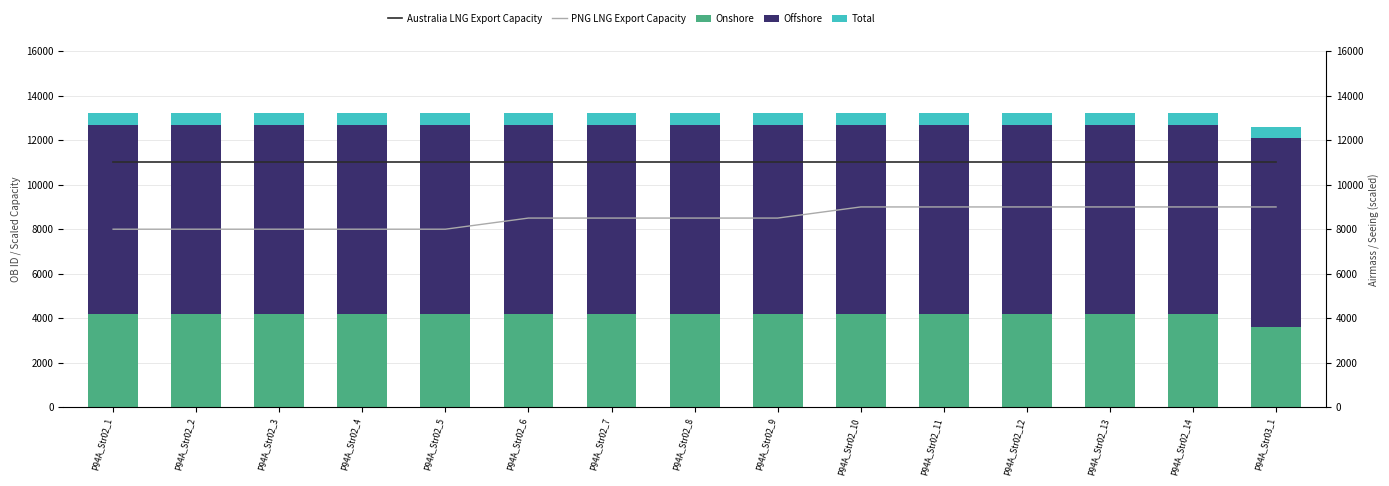

Reading left to right, what are all the values shown in this chart?

Australia LNG Export Capacity: P94A_Str02_1=11000	P94A_Str02_2=11000	P94A_Str02_3=11000	P94A_Str02_4=11000	P94A_Str02_5=11000	P94A_Str02_6=11000	P94A_Str02_7=11000	P94A_Str02_8=11000	P94A_Str02_9=11000	P94A_Str02_10=11000	P94A_Str02_11=11000	P94A_Str02_12=11000	P94A_Str02_13=11000	P94A_Str02_14=11000	P94A_Str03_1=11000
PNG LNG Export Capacity: P94A_Str02_1=8000	P94A_Str02_2=8000	P94A_Str02_3=8000	P94A_Str02_4=8000	P94A_Str02_5=8000	P94A_Str02_6=8500	P94A_Str02_7=8500	P94A_Str02_8=8500	P94A_Str02_9=8500	P94A_Str02_10=9000	P94A_Str02_11=9000	P94A_Str02_12=9000	P94A_Str02_13=9000	P94A_Str02_14=9000	P94A_Str03_1=9000
Onshore: P94A_Str02_1=4200	P94A_Str02_2=4200	P94A_Str02_3=4200	P94A_Str02_4=4200	P94A_Str02_5=4200	P94A_Str02_6=4200	P94A_Str02_7=4200	P94A_Str02_8=4200	P94A_Str02_9=4200	P94A_Str02_10=4200	P94A_Str02_11=4200	P94A_Str02_12=4200	P94A_Str02_13=4200	P94A_Str02_14=4200	P94A_Str03_1=3600
Offshore: P94A_Str02_1=8500	P94A_Str02_2=8500	P94A_Str02_3=8500	P94A_Str02_4=8500	P94A_Str02_5=8500	P94A_Str02_6=8500	P94A_Str02_7=8500	P94A_Str02_8=8500	P94A_Str02_9=8500	P94A_Str02_10=8500	P94A_Str02_11=8500	P94A_Str02_12=8500	P94A_Str02_13=8500	P94A_Str02_14=8500	P94A_Str03_1=8500
Total: P94A_Str02_1=500	P94A_Str02_2=500	P94A_Str02_3=500	P94A_Str02_4=500	P94A_Str02_5=500	P94A_Str02_6=500	P94A_Str02_7=500	P94A_Str02_8=500	P94A_Str02_9=500	P94A_Str02_10=500	P94A_Str02_11=500	P94A_Str02_12=500	P94A_Str02_13=500	P94A_Str02_14=500	P94A_Str03_1=500